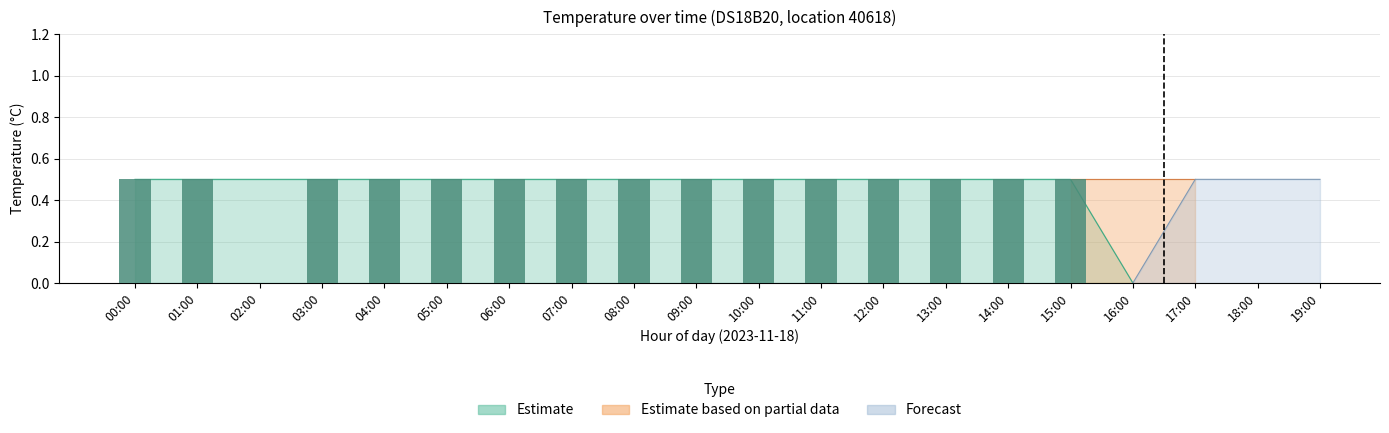

How many Estimate based on partial data values are between 0 and 1?

20